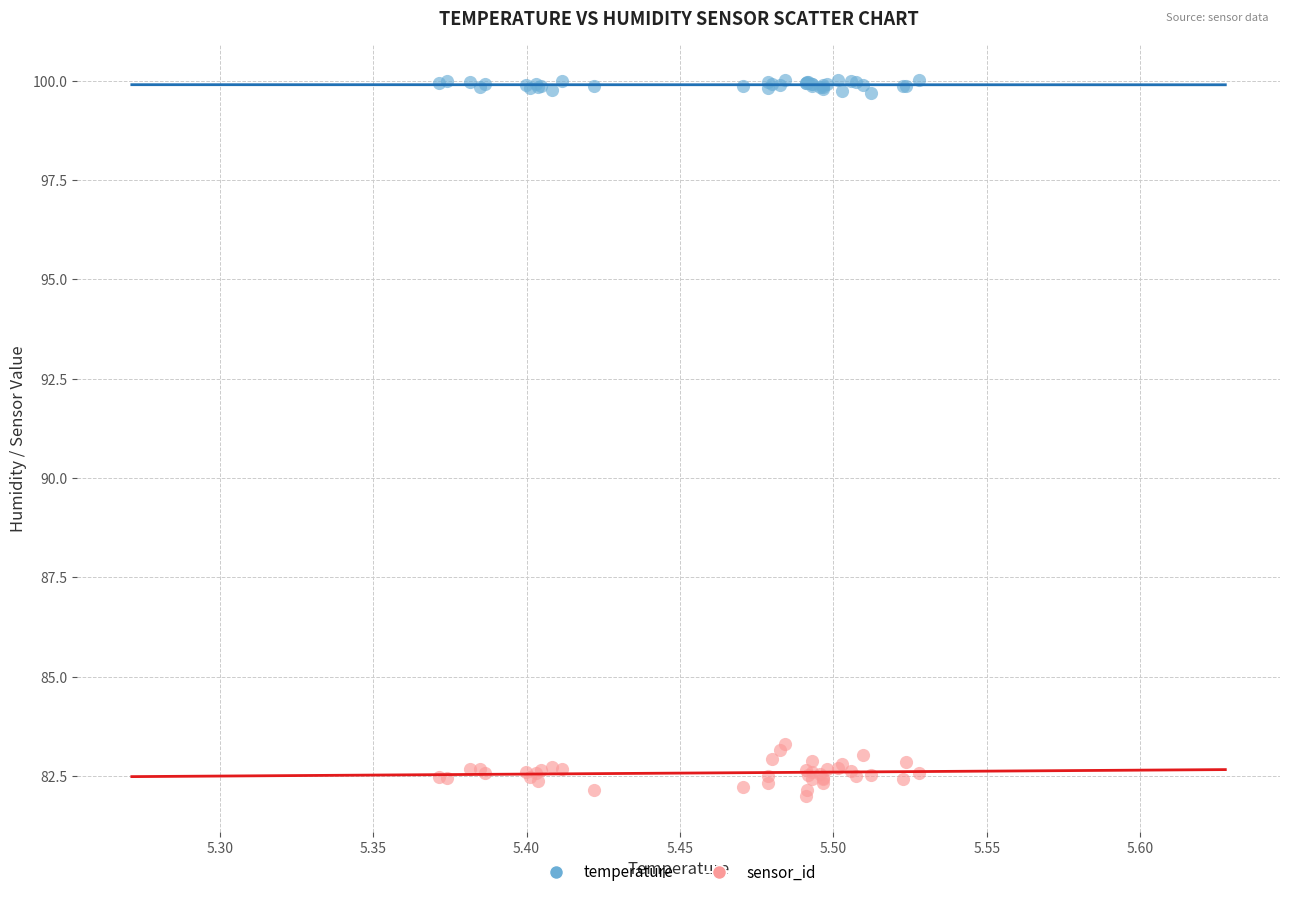

What are all the series names shown in the legend?

temperature, sensor_id